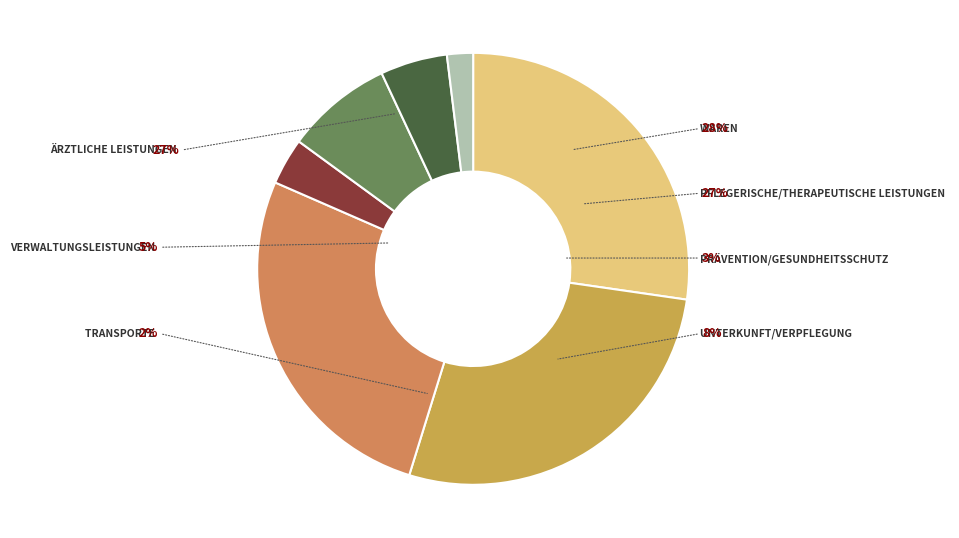

Rank the categories by value from lowest to highest.

Transporte, Prävention/Gesundheitsschutz, Verwaltungsleistungen, Unterkunft/Verpflegung, Pflegerische/therapeutische Leistungen, Ärztliche Leistungen, Waren